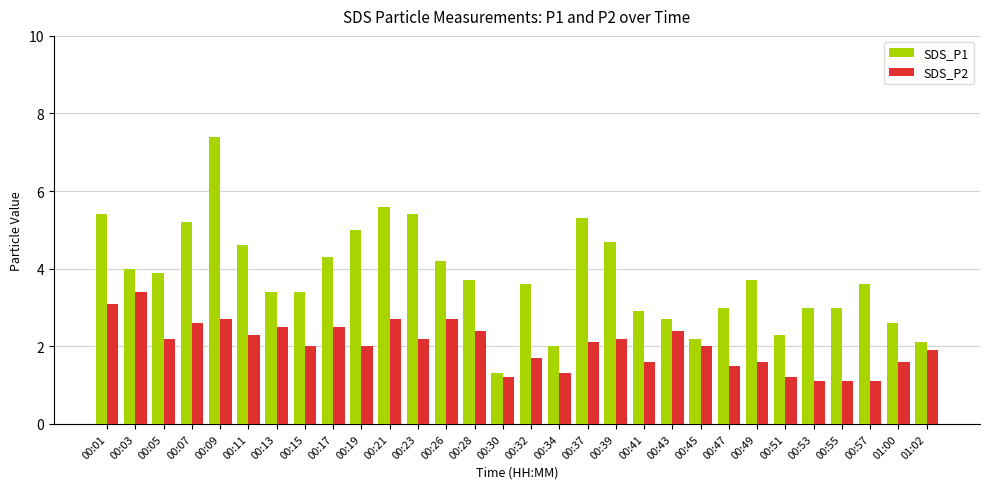

At which label does SDS_P2 first exceed 2?

00:01